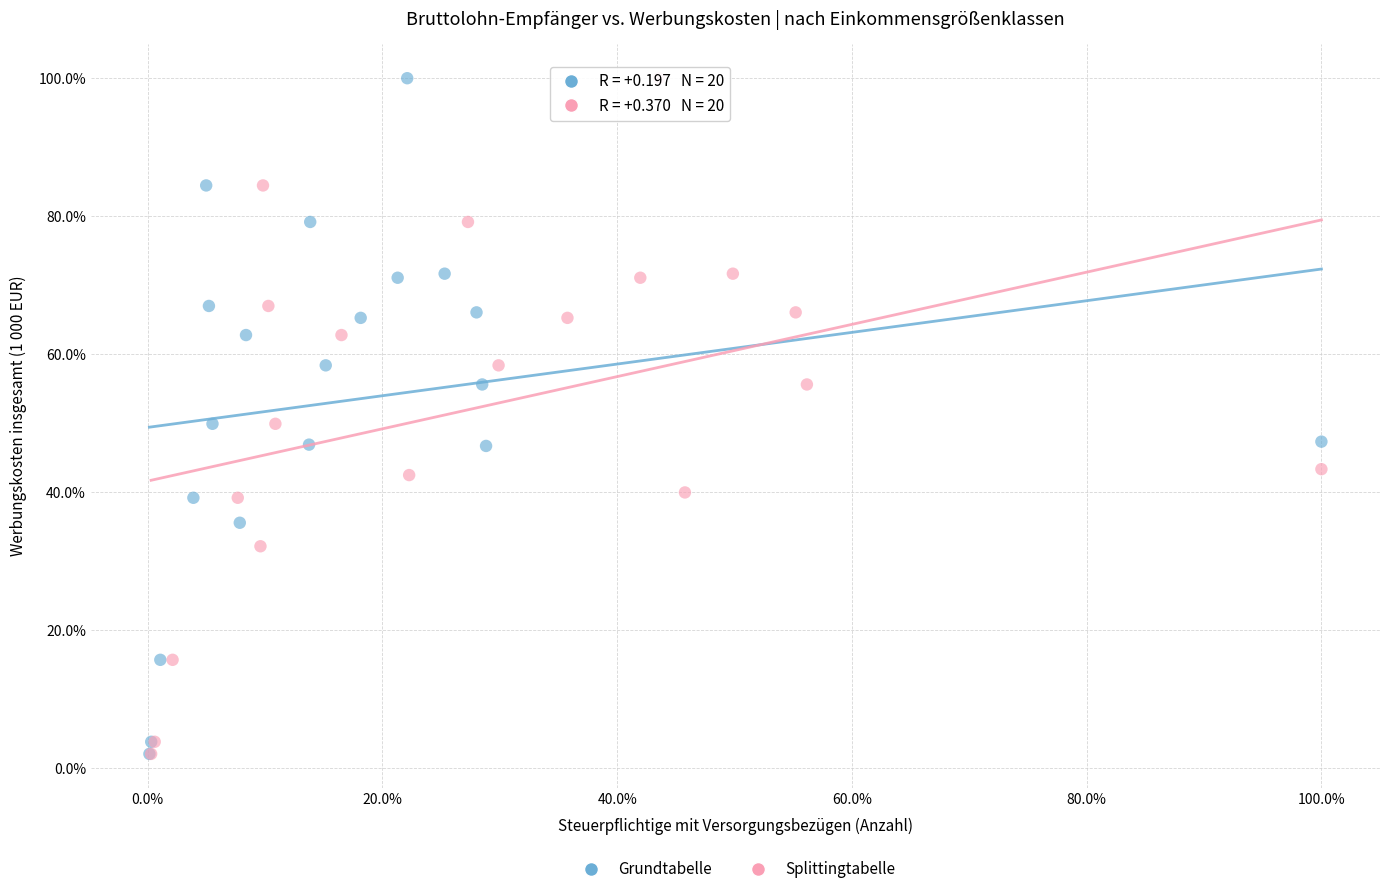

What are all the series names shown in the legend?

Grundtabelle, Splittingtabelle